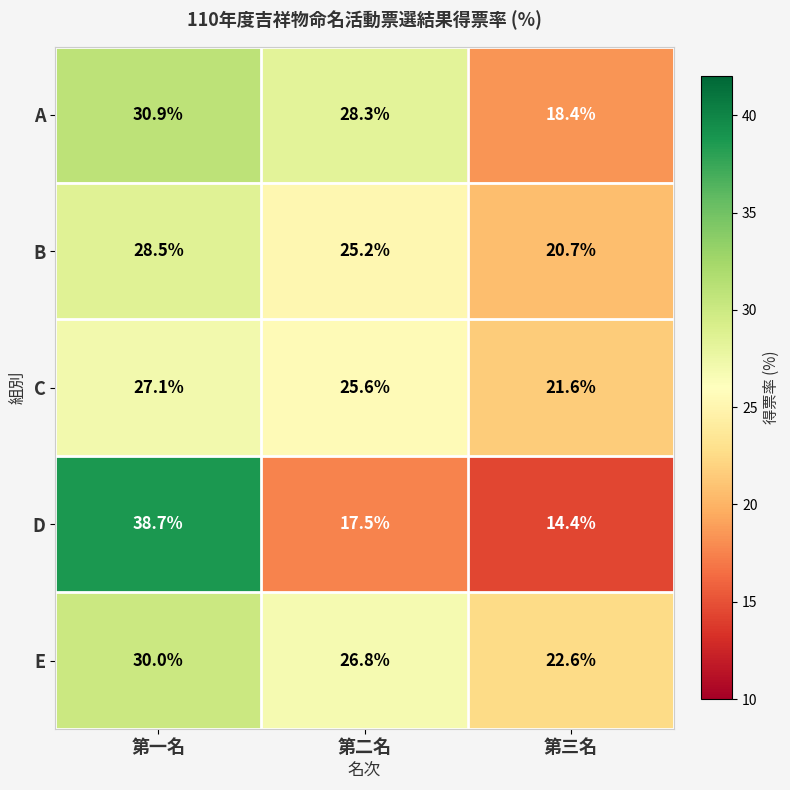

What is the lowest value of the E series?

22.6